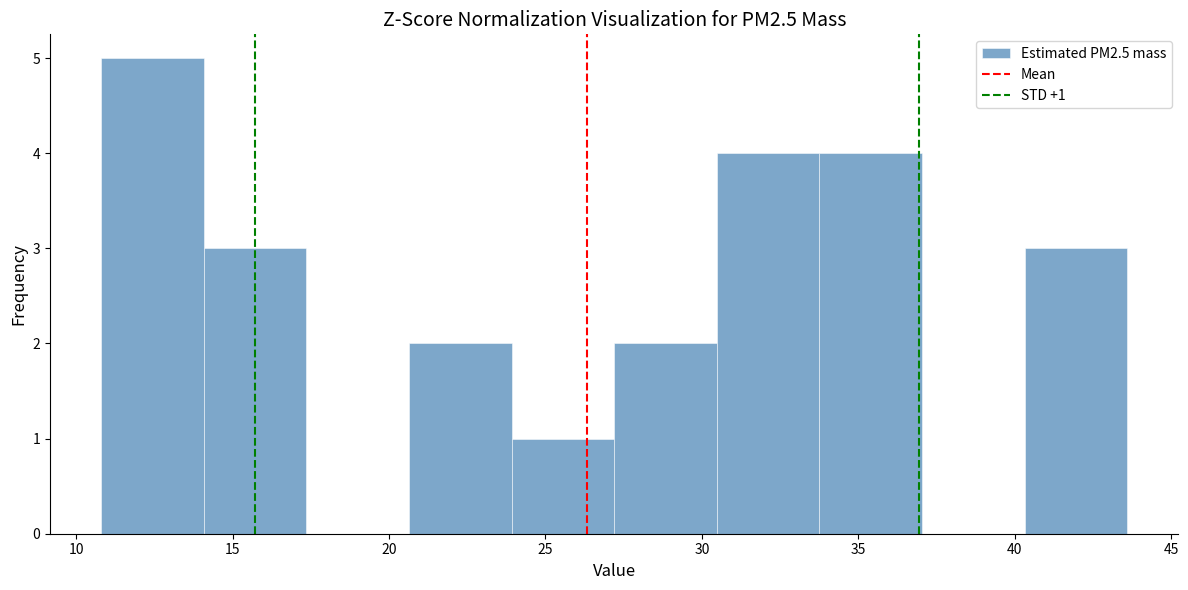

Over which range of the x-axis is the bar tallest?

11.0 to 14.0